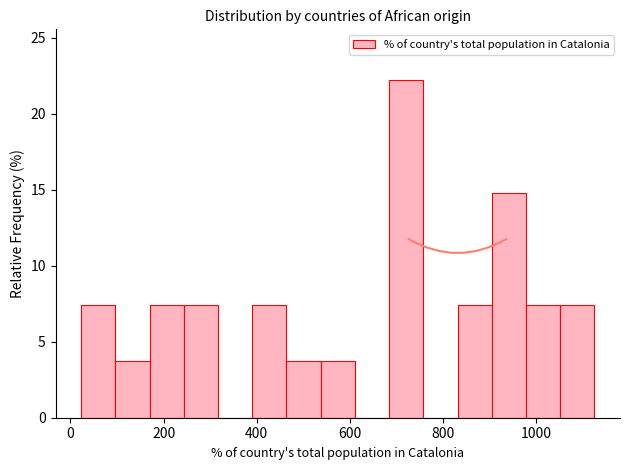

Around what value on the x-axis is the tallest bar? Give the approximate position of its centre, as read against the axis.

720